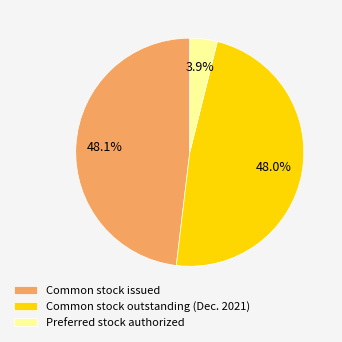

What percentage do Common stock issued and Common stock outstanding (Dec. 2021) together represent?

96.1%